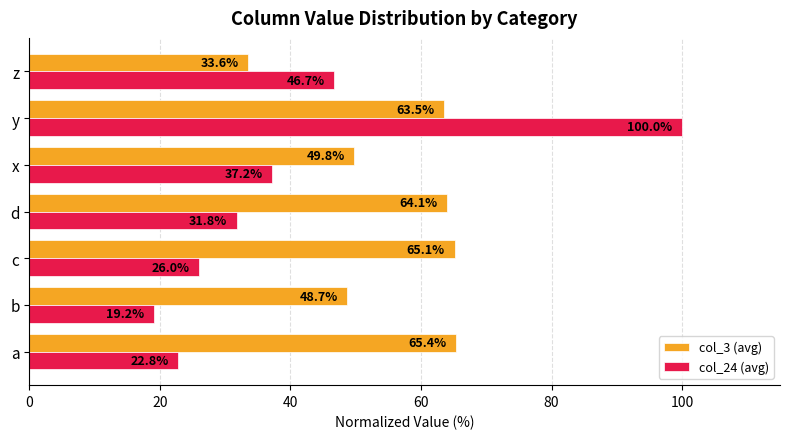

At which label is col_3 (avg) closest to 49?

b